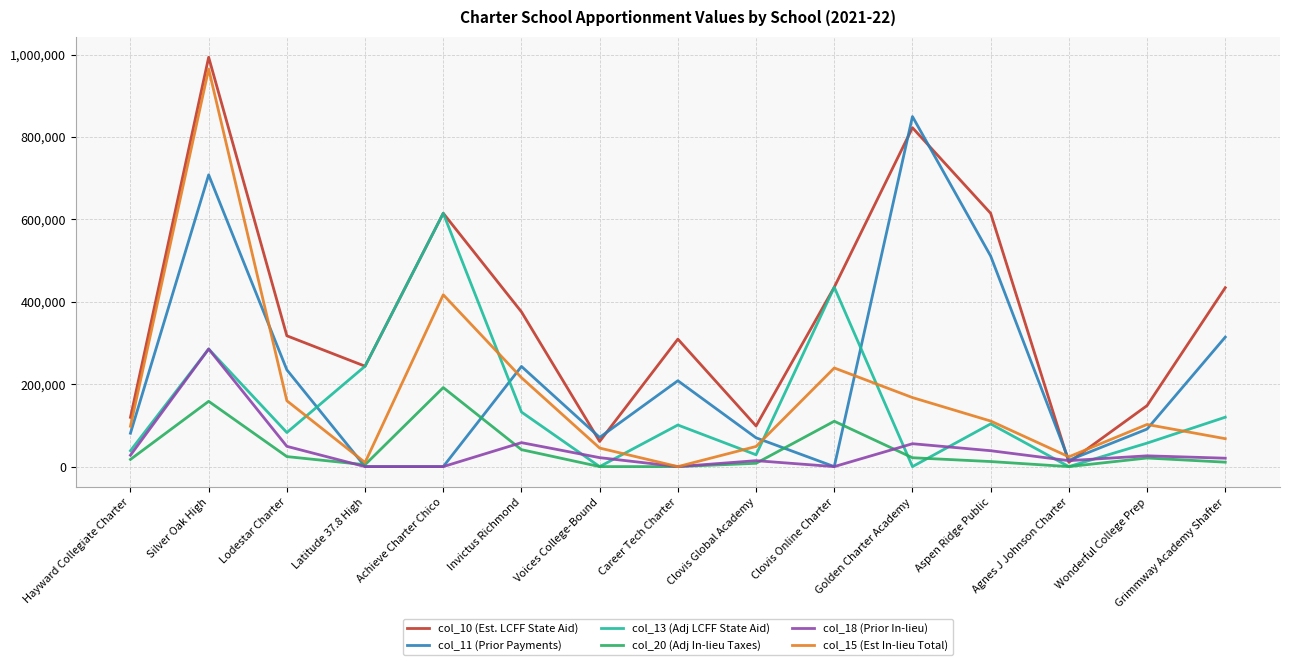

What position from the left is Aspen Ridge Public?

12